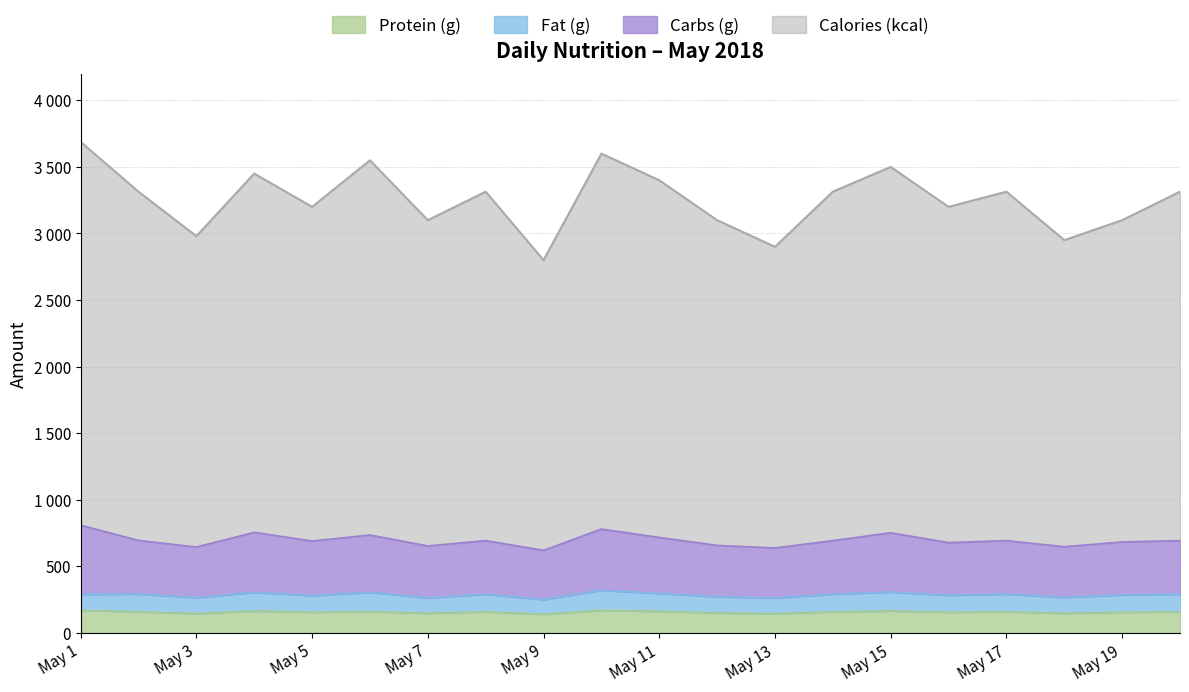

What is the difference between the Calories (kcal) values at May 18 and May 4?

500.0